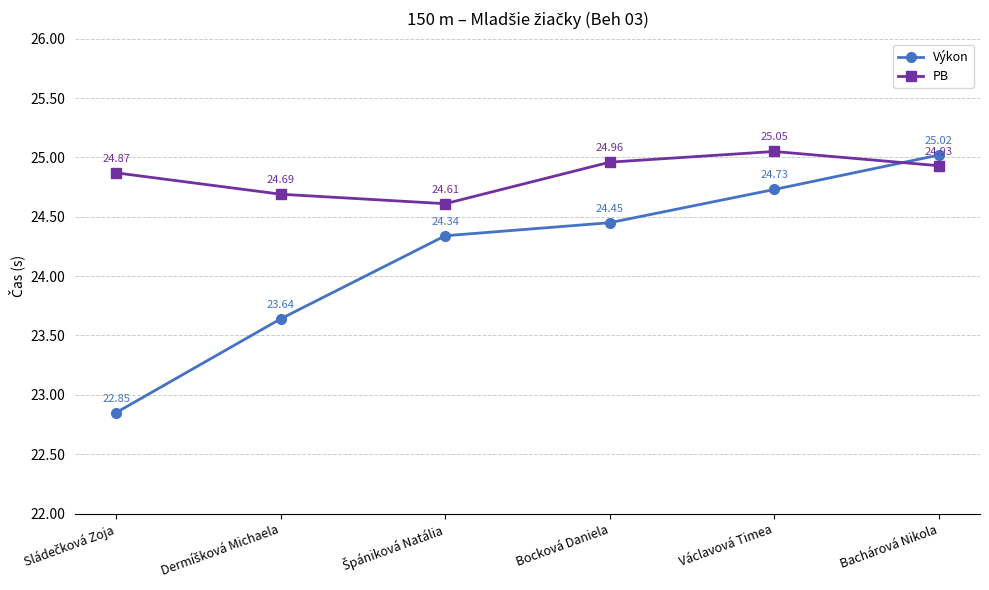

What is the label of the 4th point from the left?

Bocková Daniela